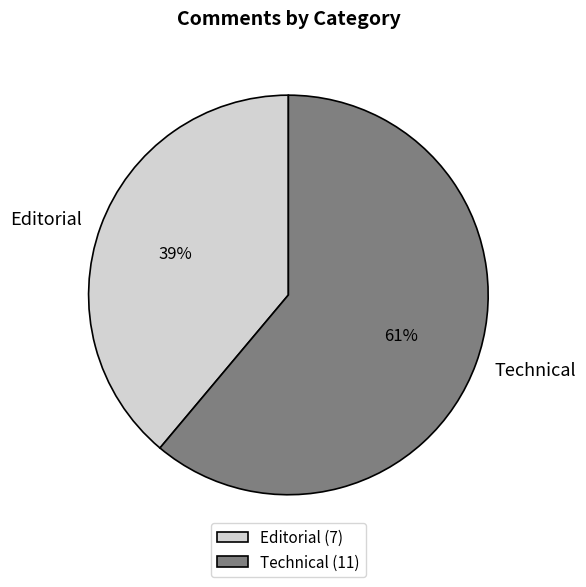

Is it true that Technical is 61% of the pie?

True